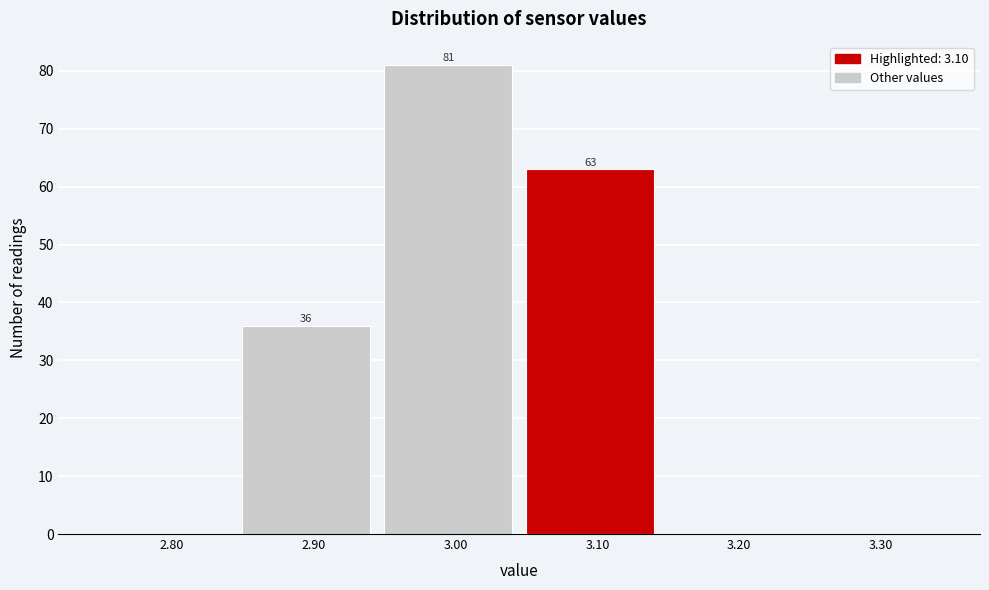

Over which range of the x-axis is the bar tallest?

2.95 to 3.05